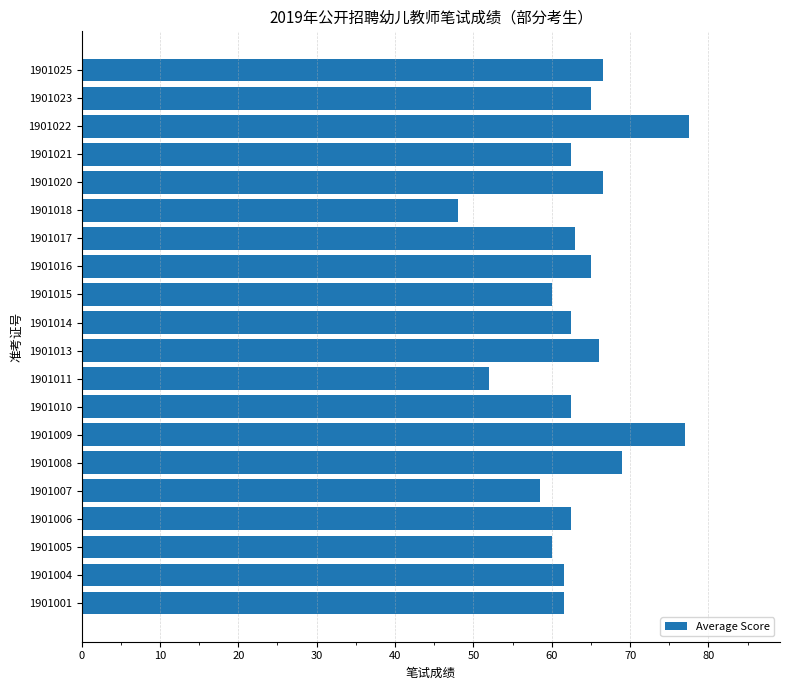

How many values are below 62?

7